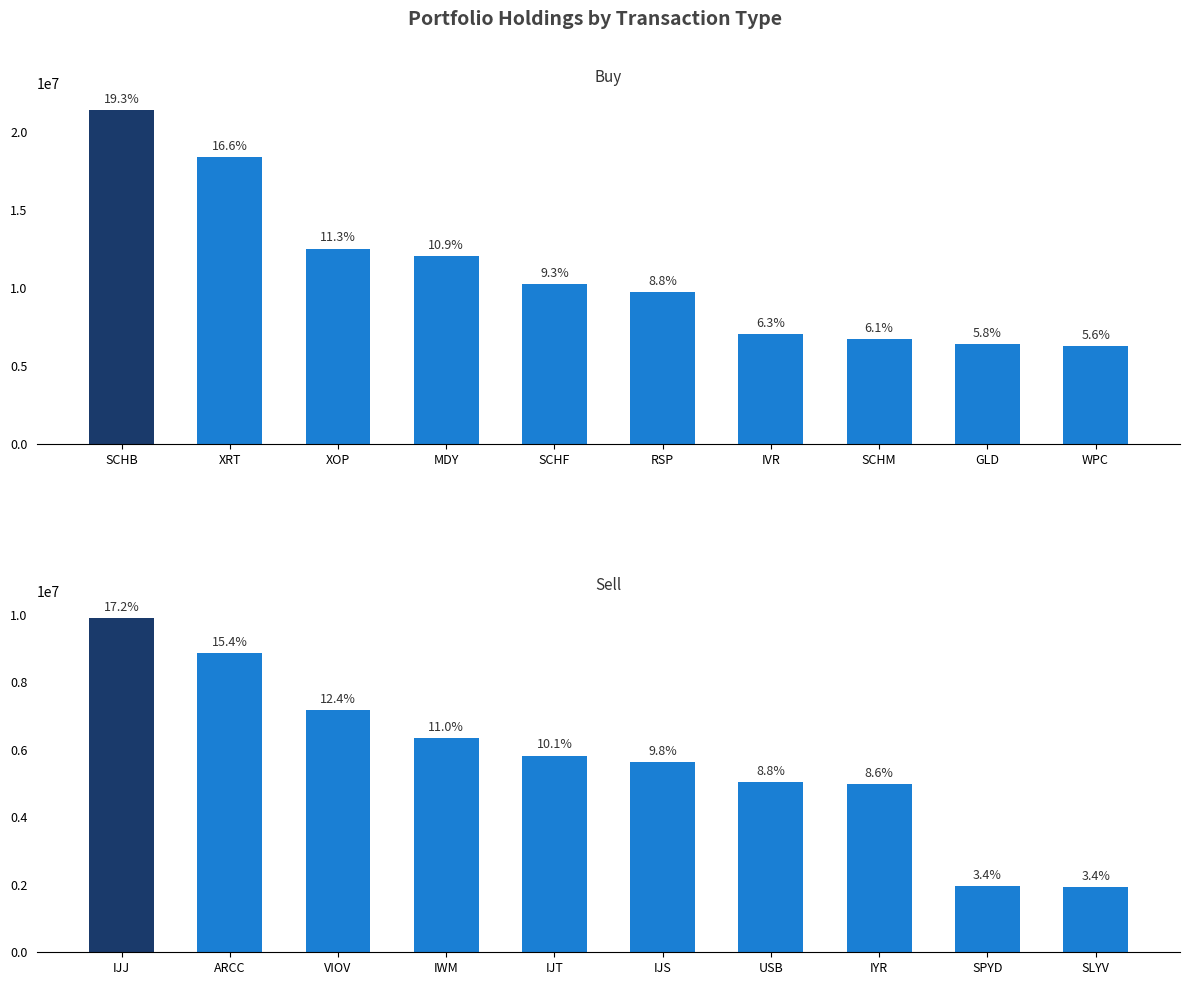

What is the maximum value for Sell?

9898000